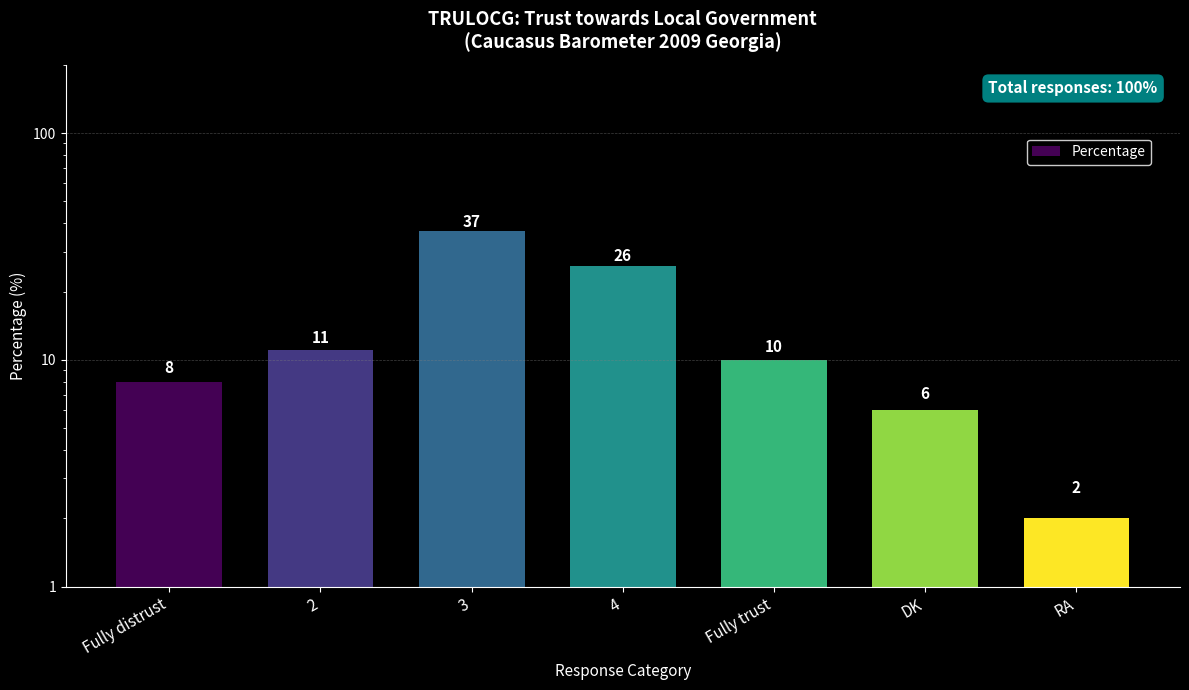

At which category does the chart reach its minimum across all series?

RA